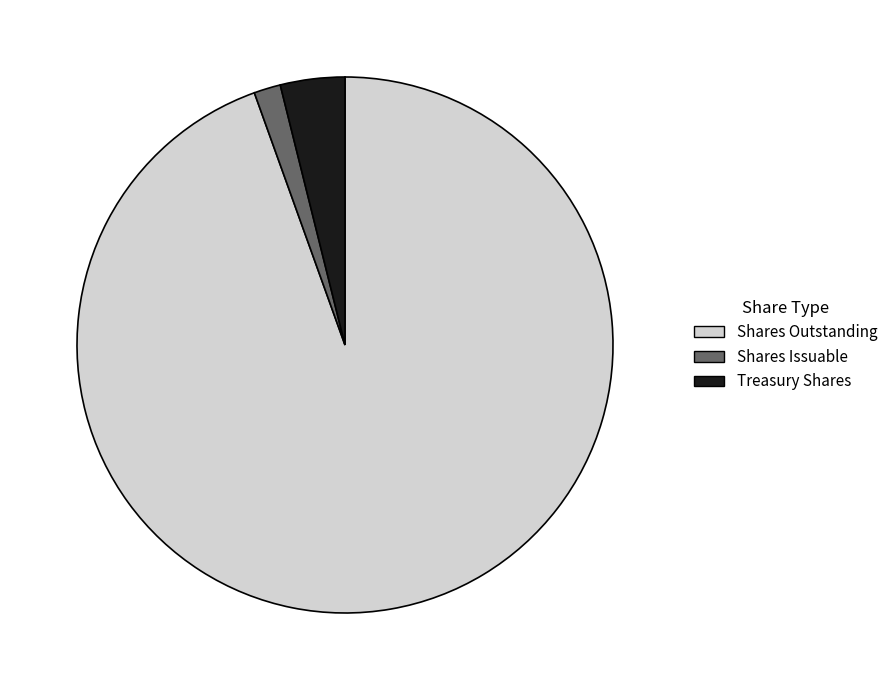

Is there any slice that represents more than half of the pie?

Yes